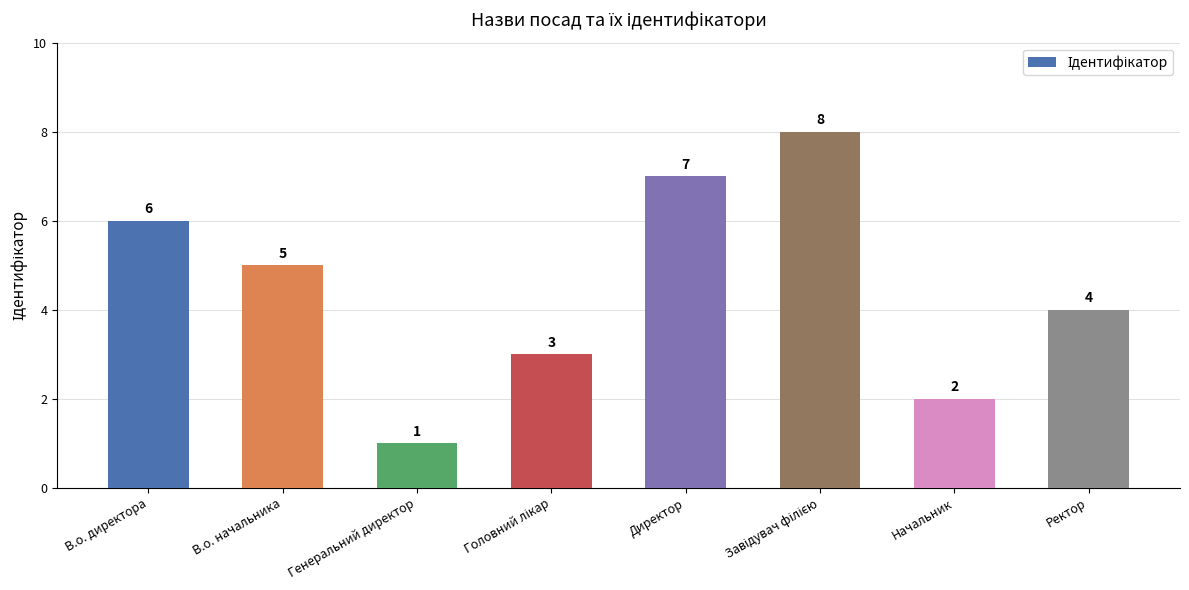

The value at Начальник is 1. True or false?

False